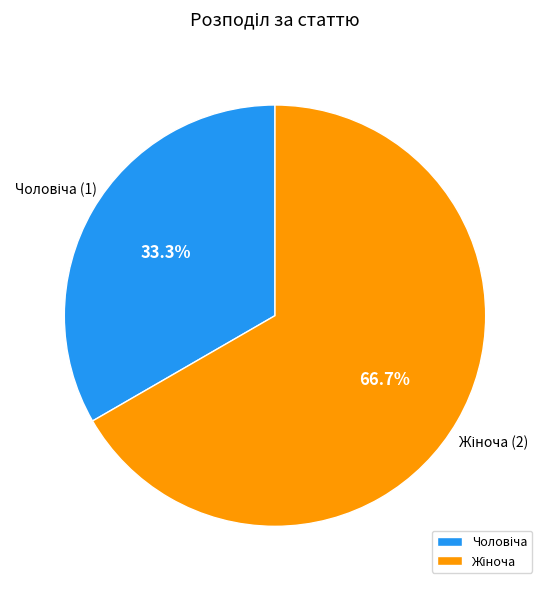

How many slices are in this pie chart?

2